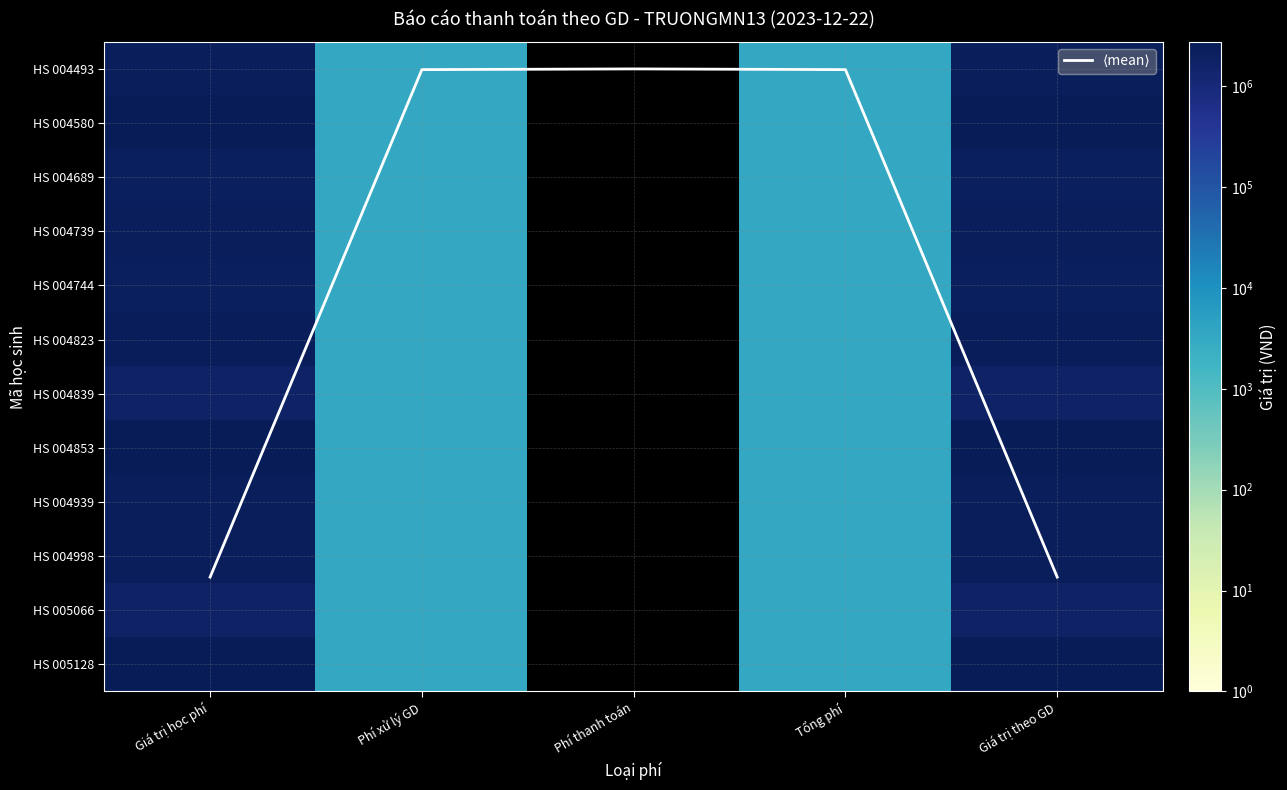

What value does the HS 004939 series have at Phí xử lý GD?

3300.0